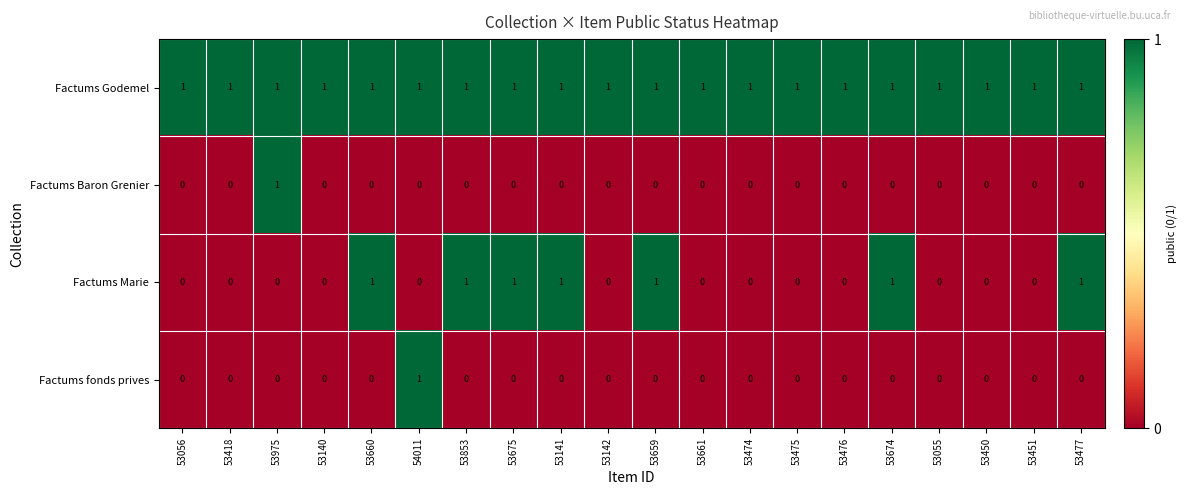

Which series has the largest total across all categories?

Factums Godemel